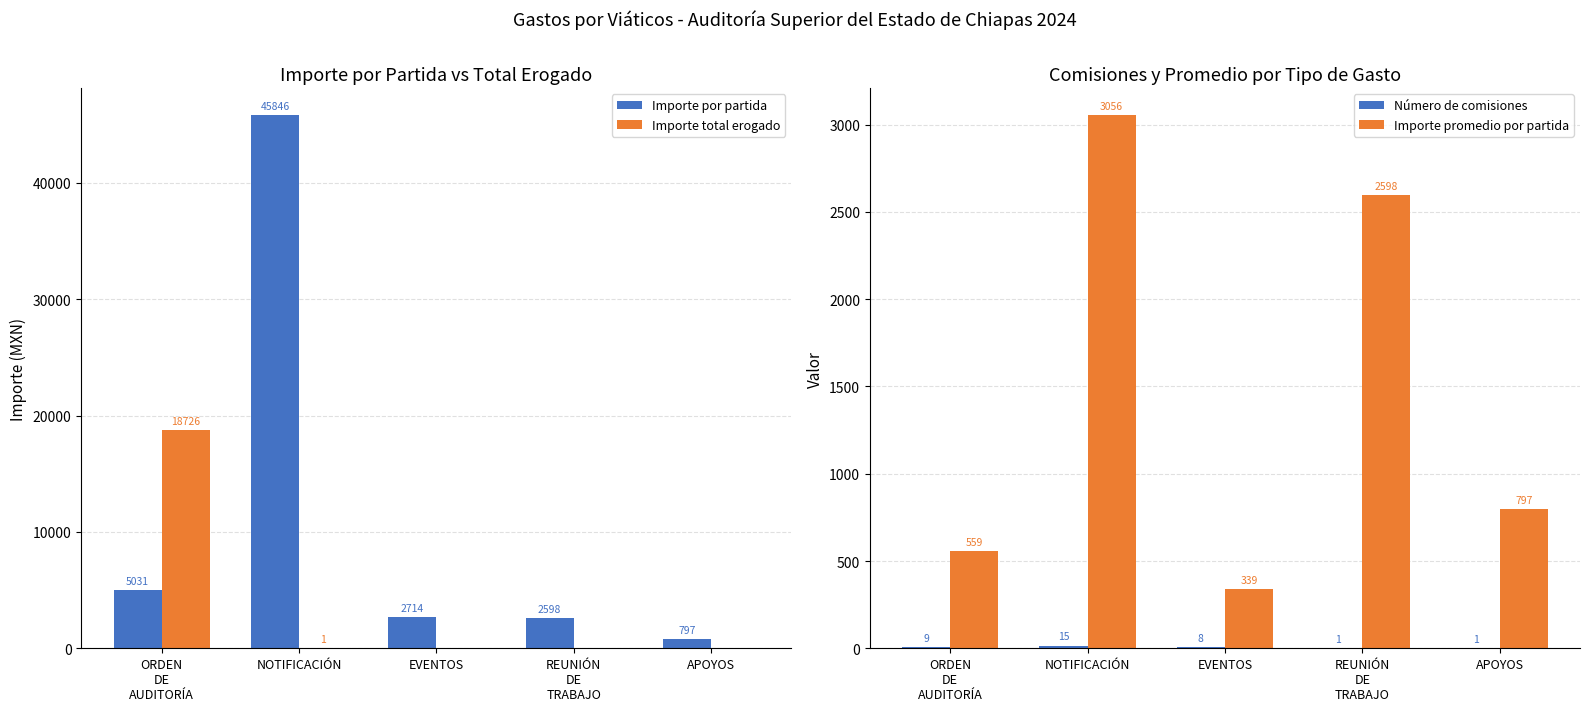

What is the difference between the maximum and minimum values in the Importe por partida series?

45049